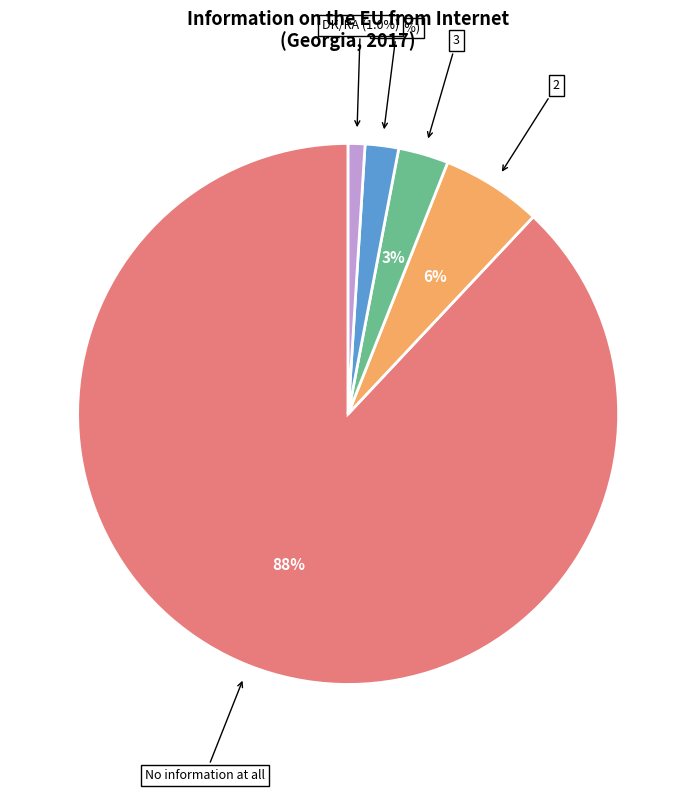

Rank the categories by value from highest to lowest.

No information at all, 2, 3, 4, DK/RA